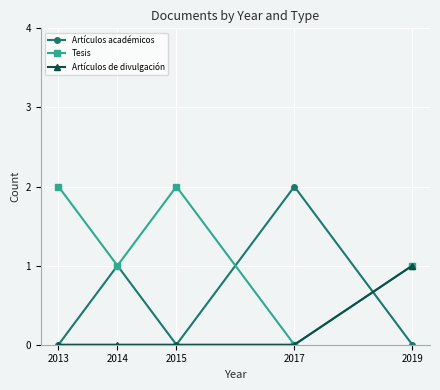

What is the difference between the highest and lowest values at 2015?

2